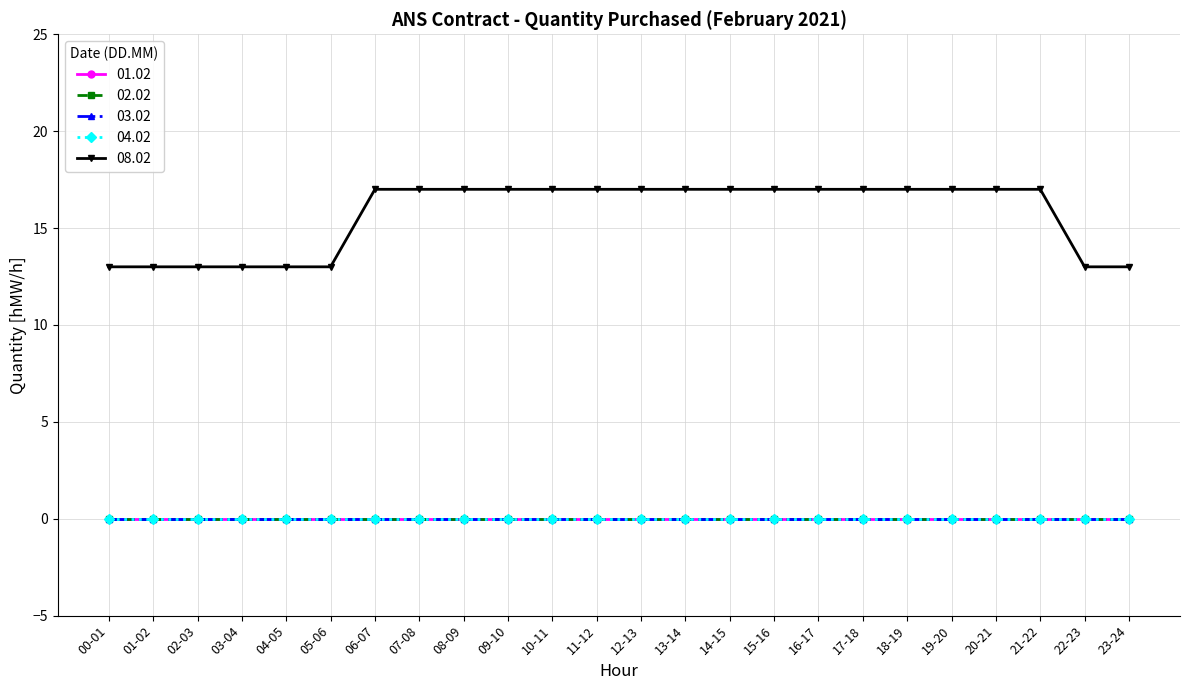

Is this an area chart (filled region under the line)?

No